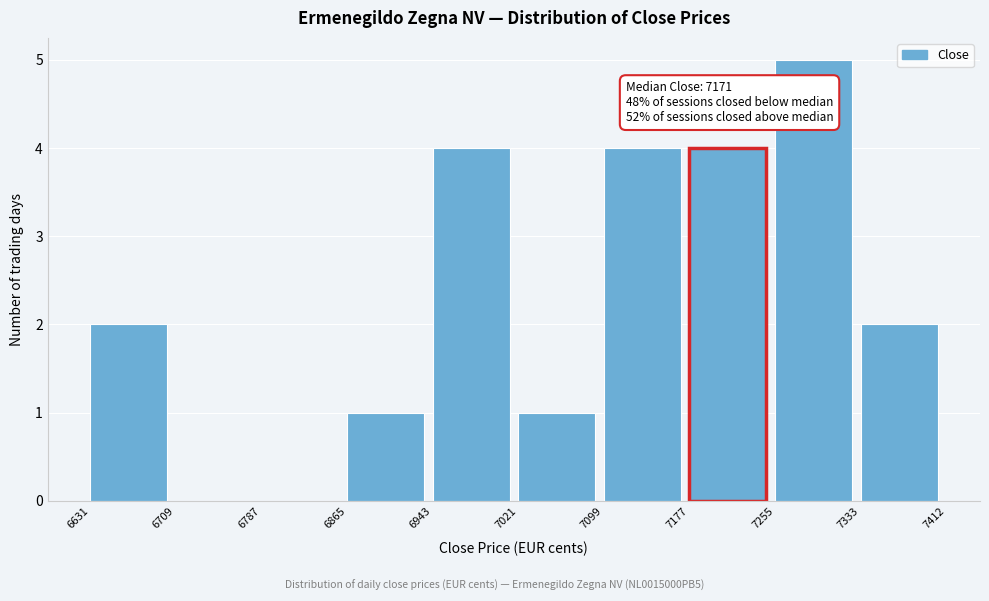

Over which range of the x-axis is the bar tallest?

7255 to 7333